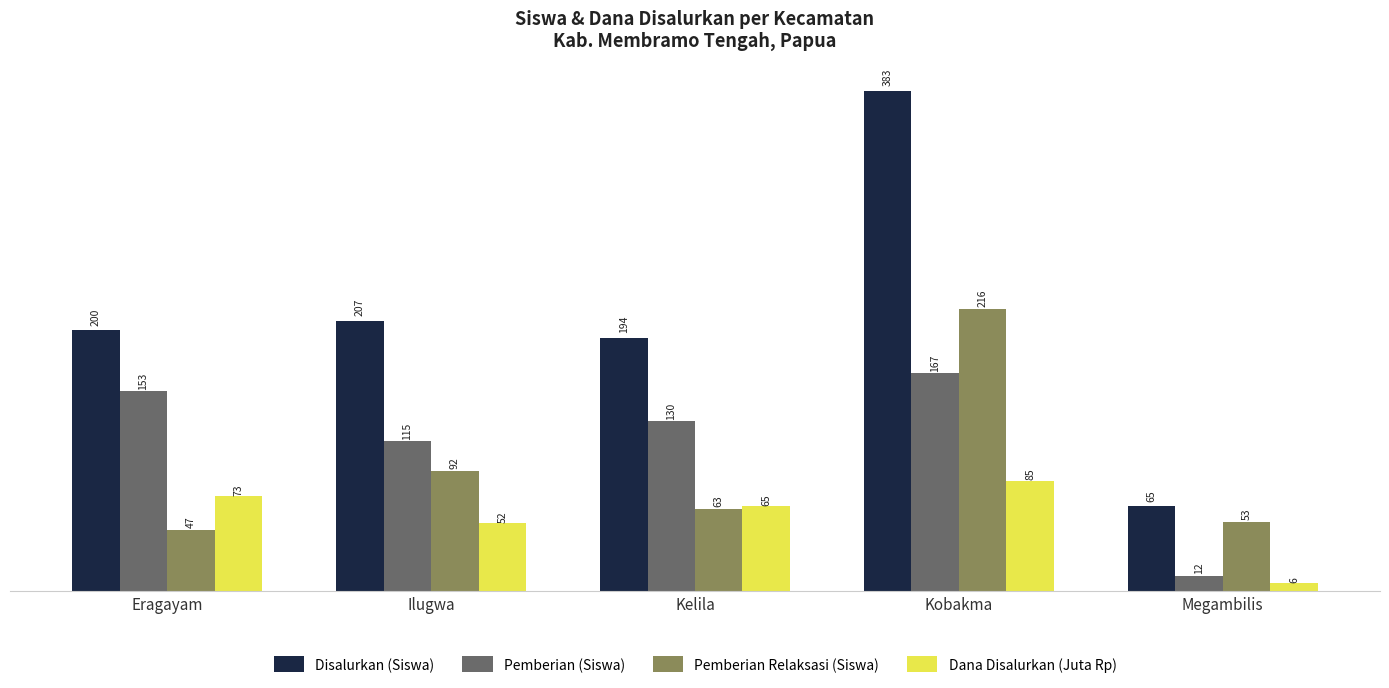

The Pemberian Relaksasi (Siswa) series shows 29.5 at Eragayam. True or false?

False